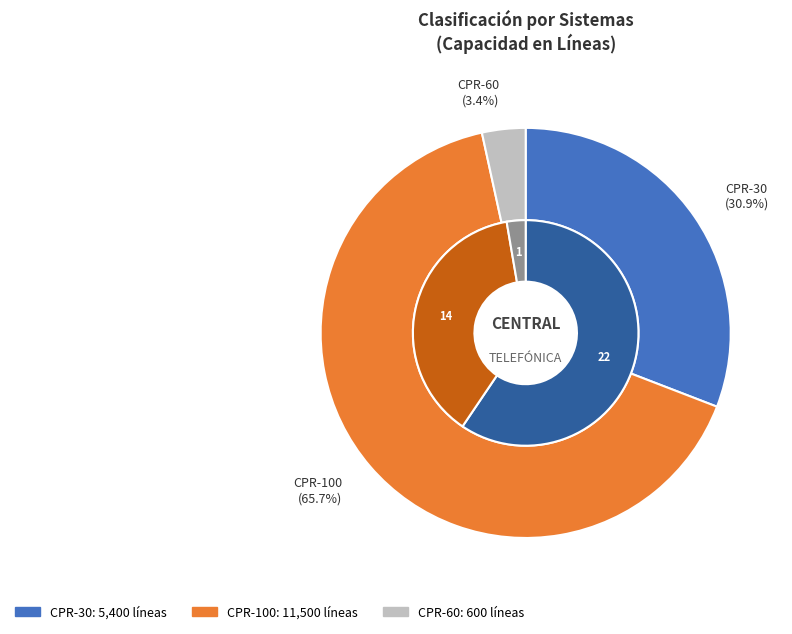

Which category has the smallest portion of the pie?

CPR-60